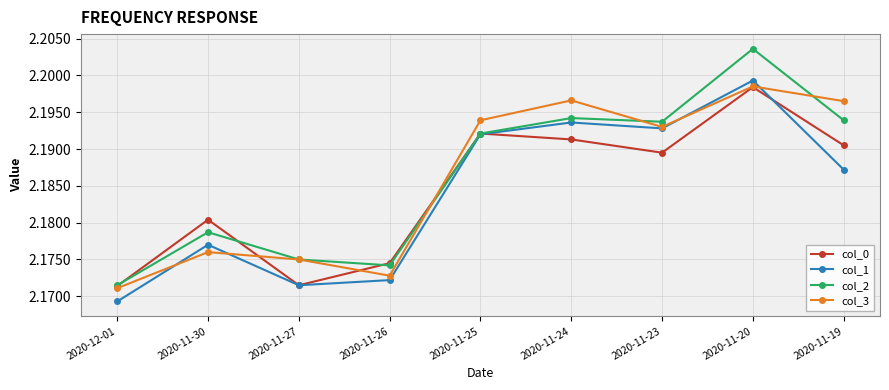

Which series changed the most between 2020-11-26 and 2020-11-23?

col_1